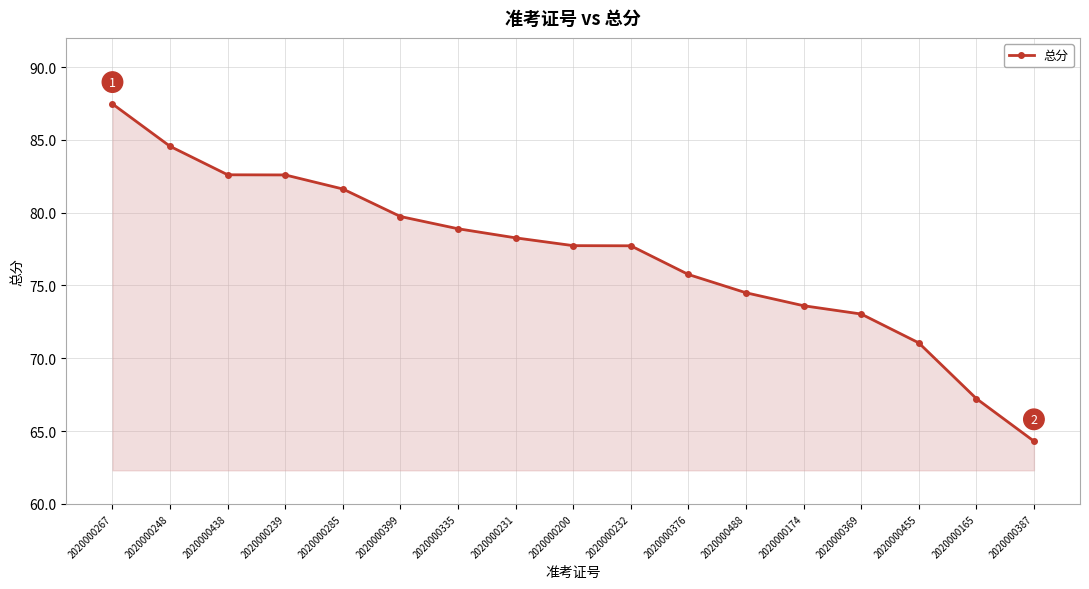

Reading right to left, what are all the values shown in this chart?

64.3	67.2	71.1	73.0	73.6	74.5	75.8	77.7	77.7	78.3	78.9	79.7	81.6	82.6	82.6	84.6	87.5